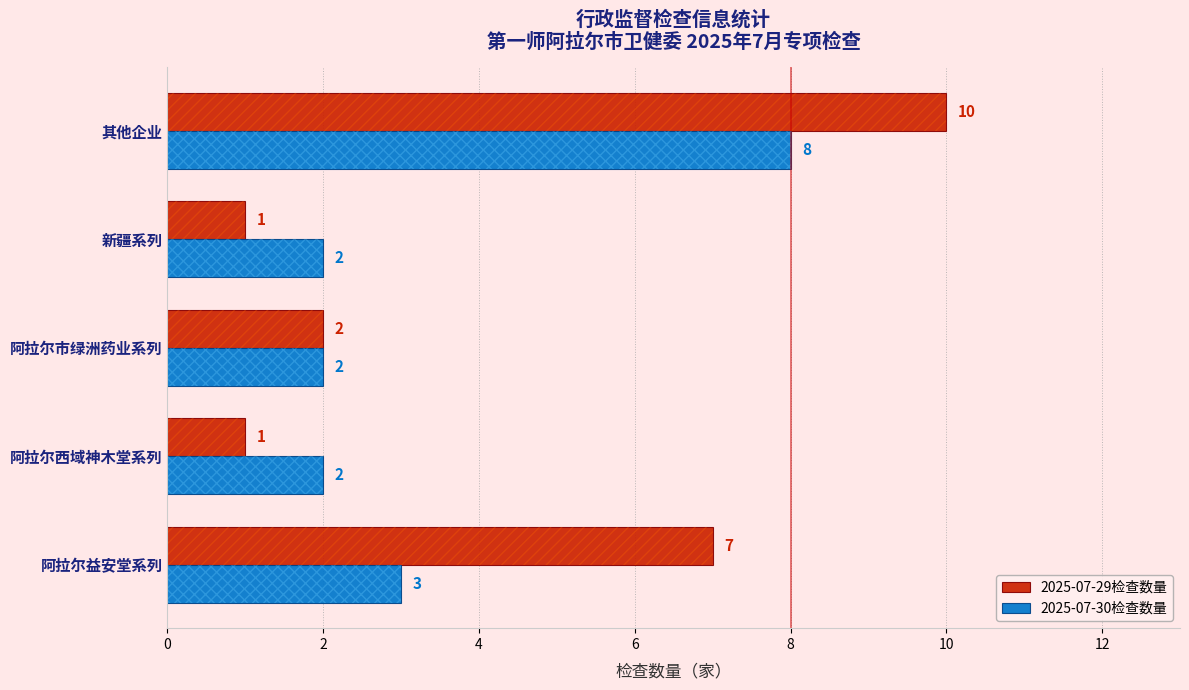

What is the greatest value displayed?

10